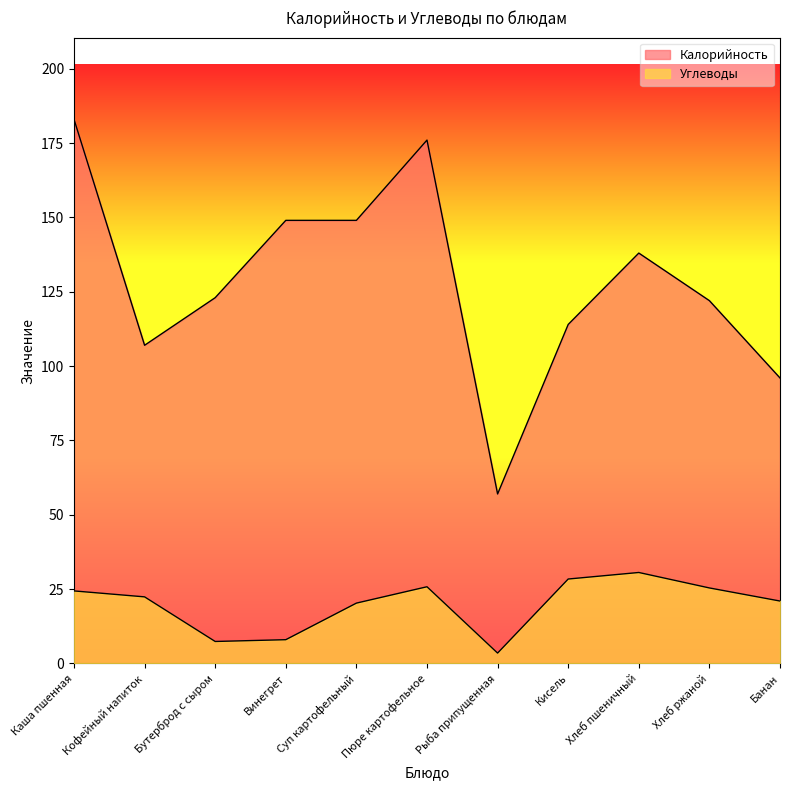

How many series are shown in this chart?

2